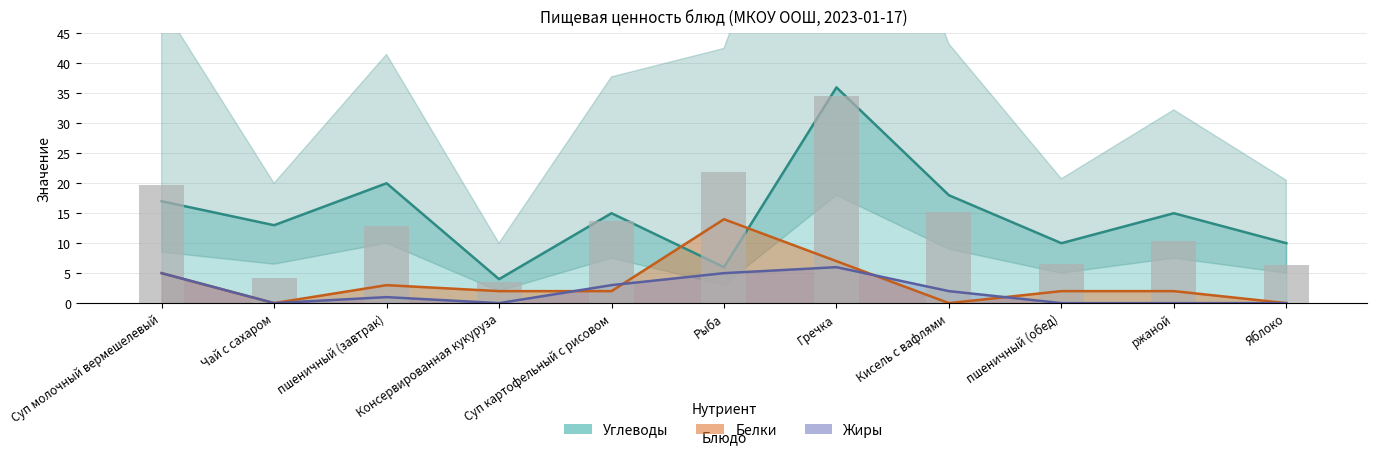

At which label is Углеводы closest to 20?

пшеничный (завтрак)